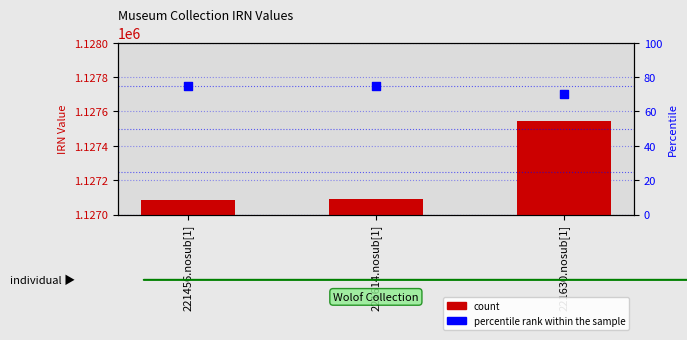

What are all the series names shown in the legend?

count, percentile rank within the sample